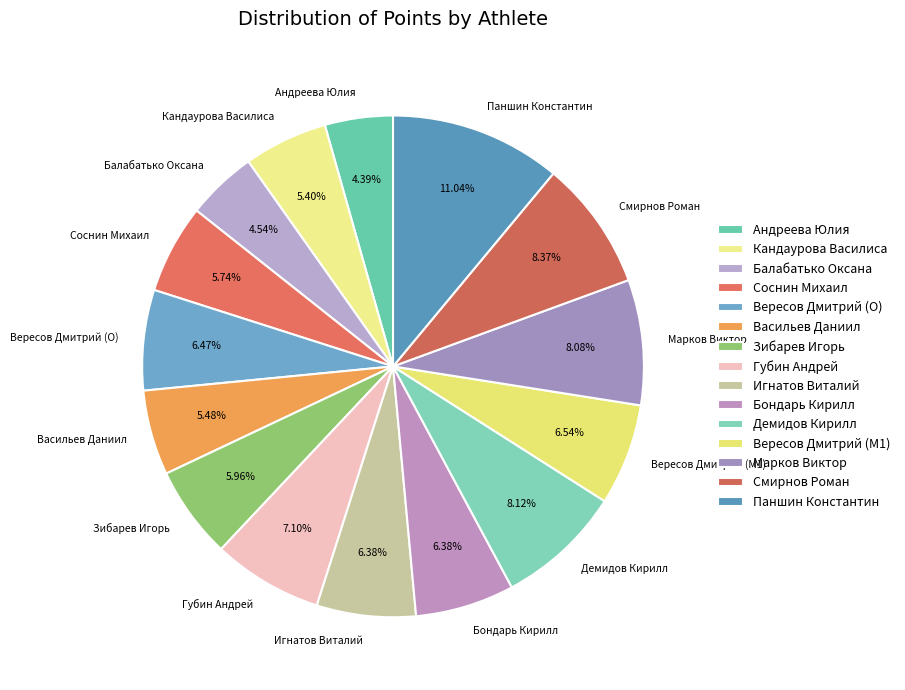

True or false: Игнатов Виталий accounts for 1% of the total.

False